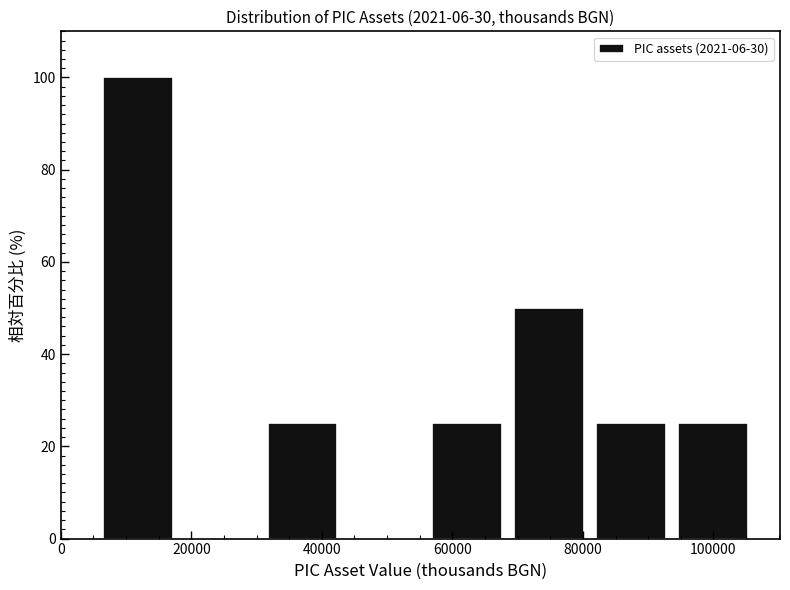

What is the height of the bar covering 82000 to 94000 on the x-axis? Neither the bar edges nor the heights are printed on the chart, so give them approximately, as read against the axes.

26